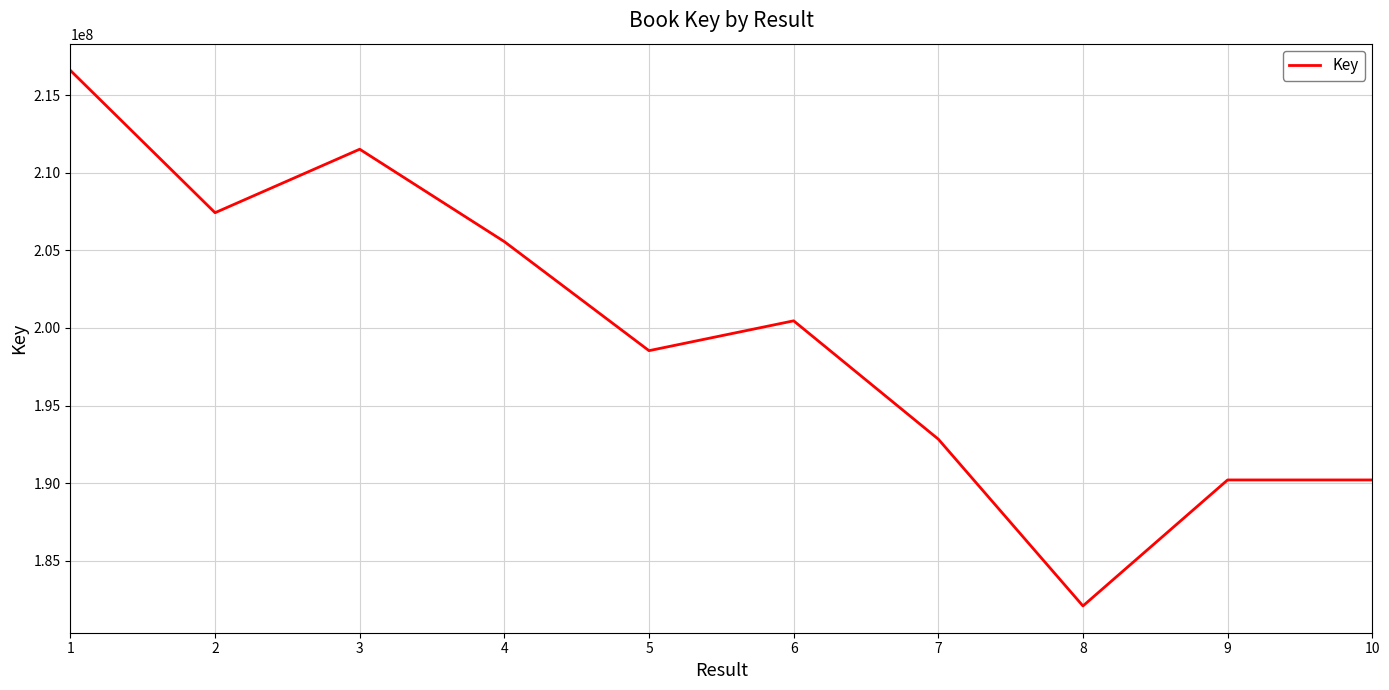

What is the change in value from 7 to 10?

-2629622